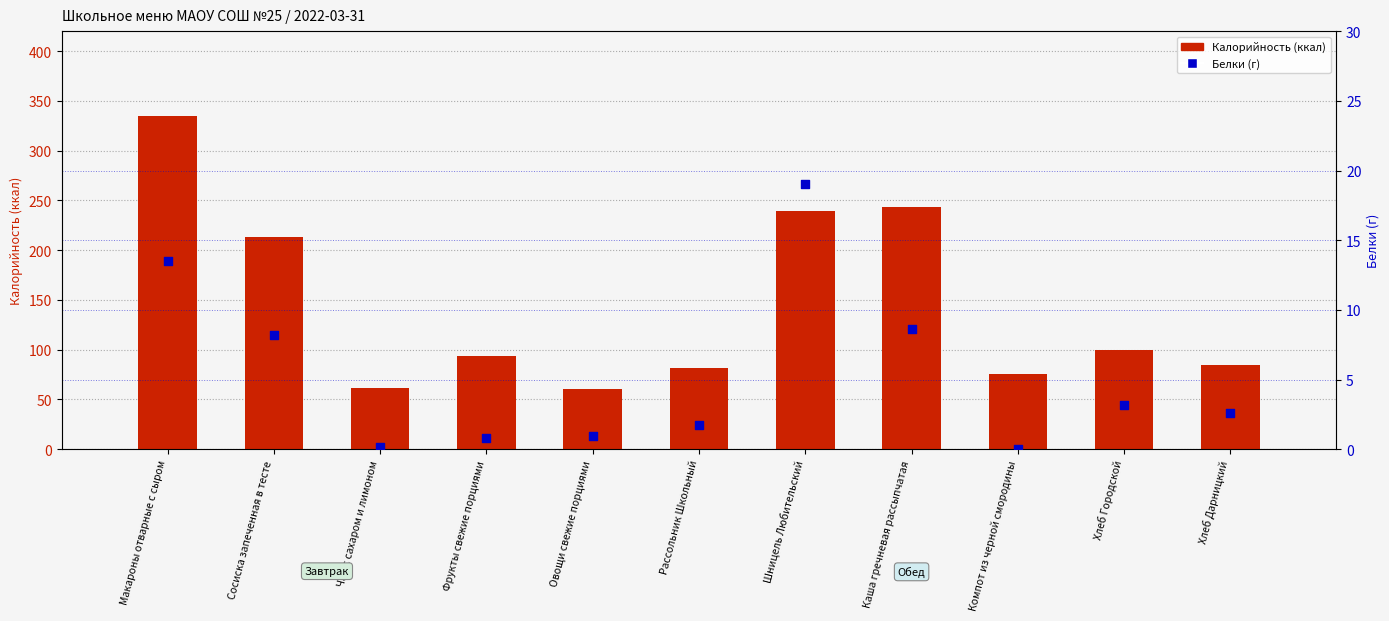

Which series has the largest total across all categories?

Калорийность